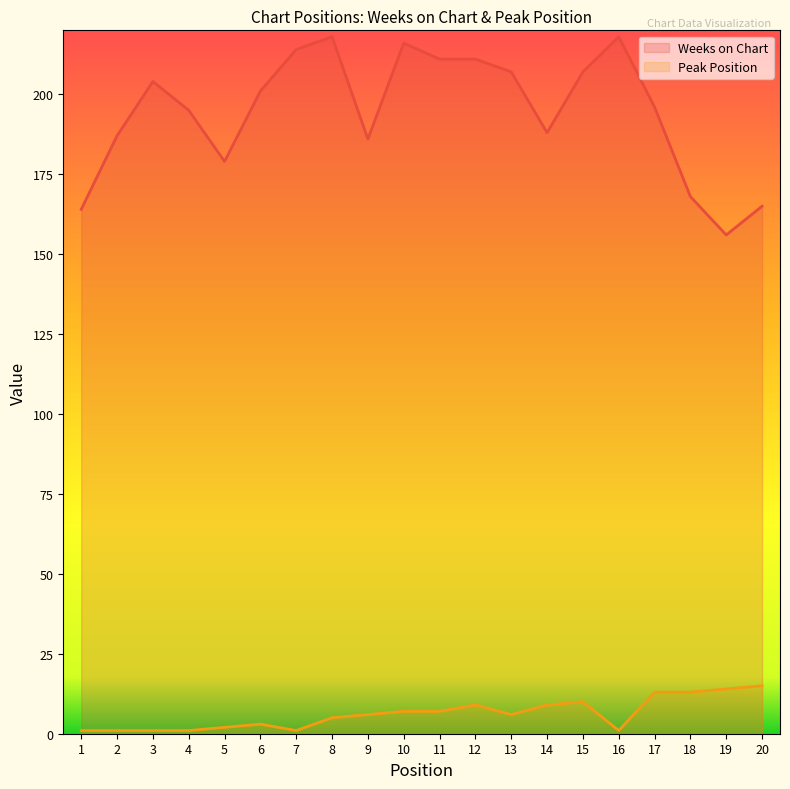

Where is the first local minimum for Weeks on Chart?

5